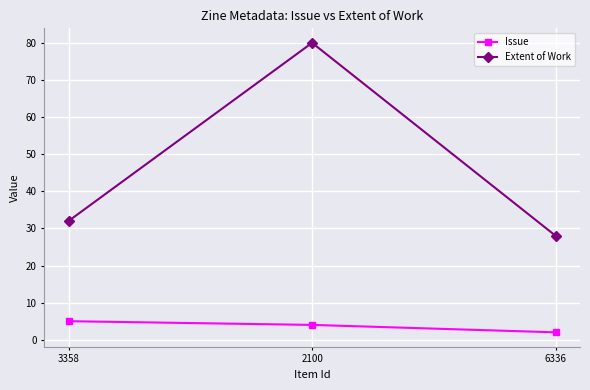

Reading right to left, what are all the values shown in this chart?

Issue: 2	4	5
Extent of Work: 28	80	32